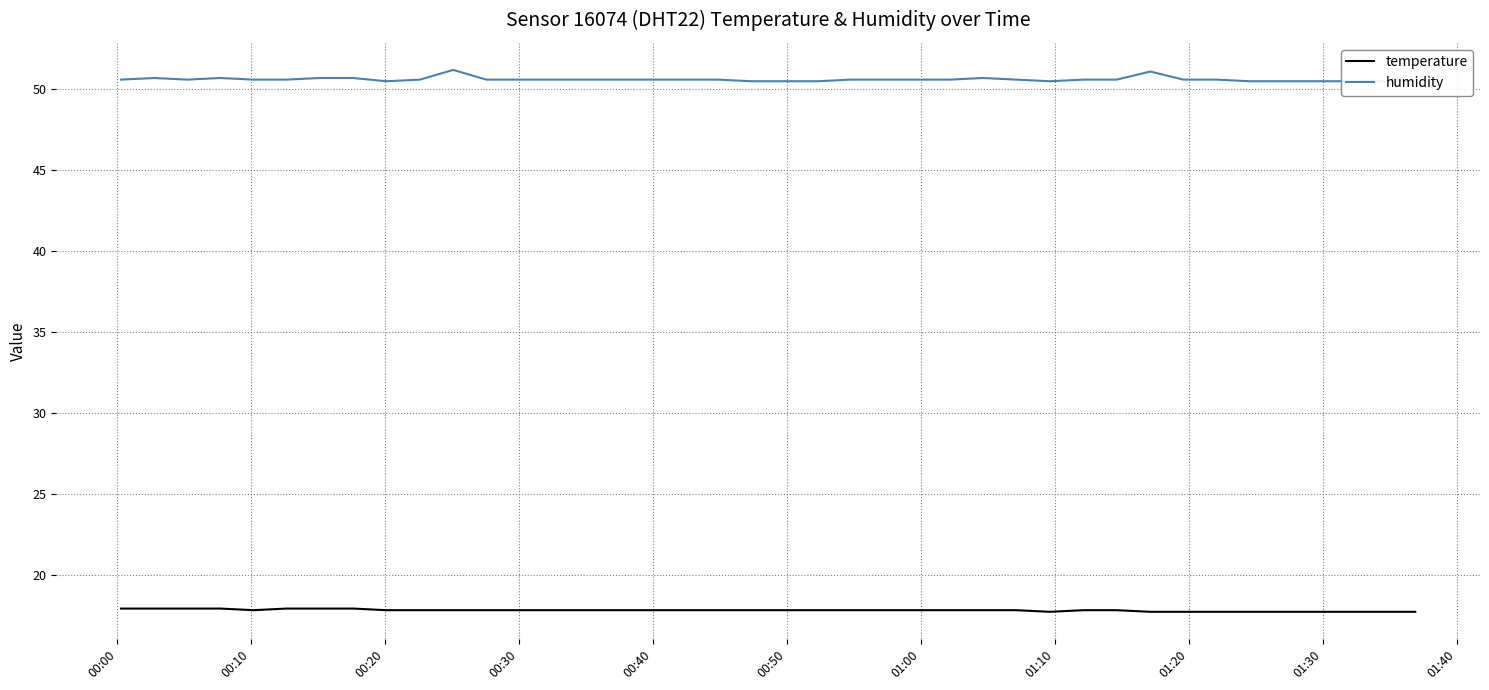

What are all the series names shown in the legend?

temperature, humidity